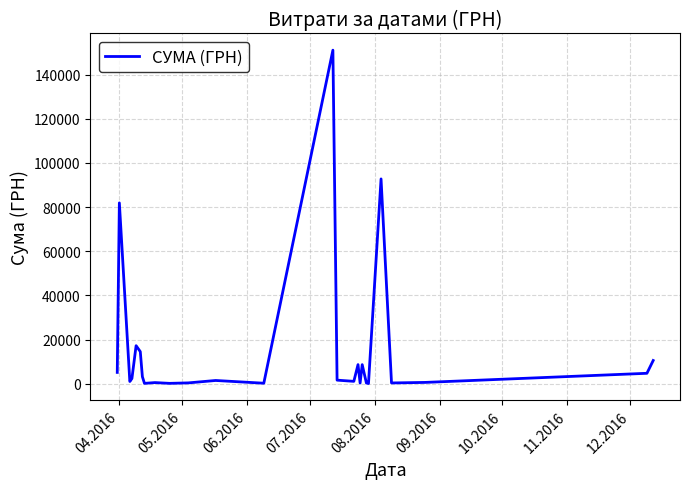

What is the greatest value displayed?

151115.9